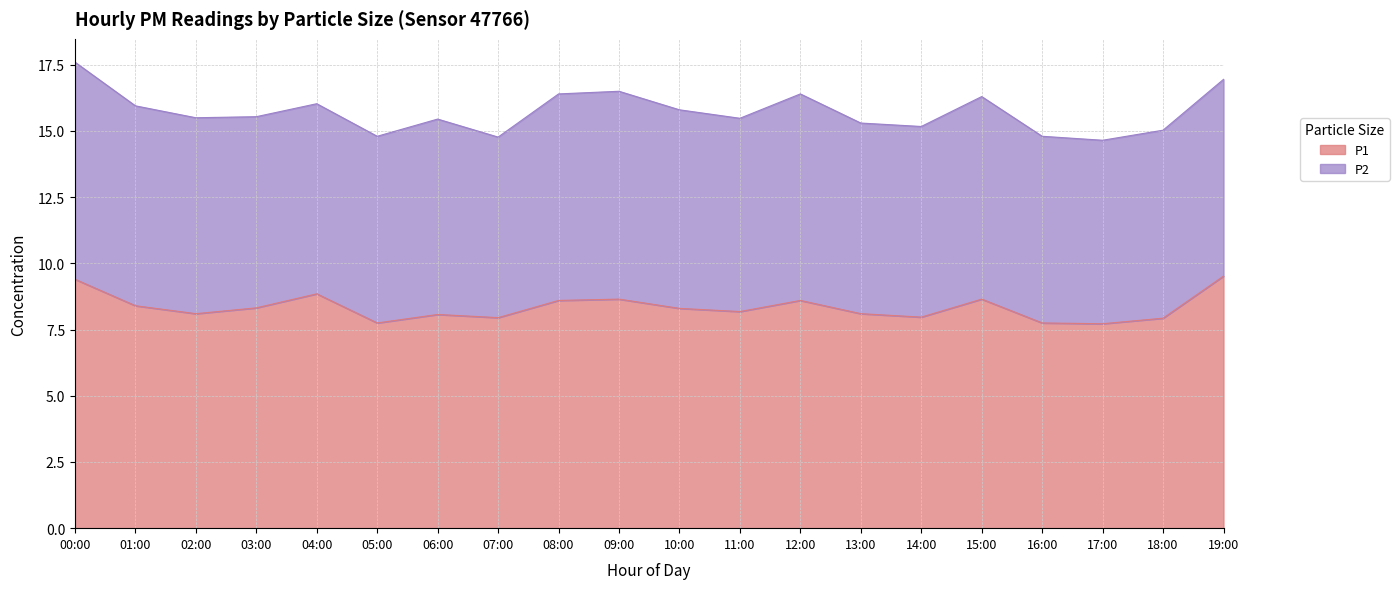

Which label corresponds to the smallest value in the chart?

17:00